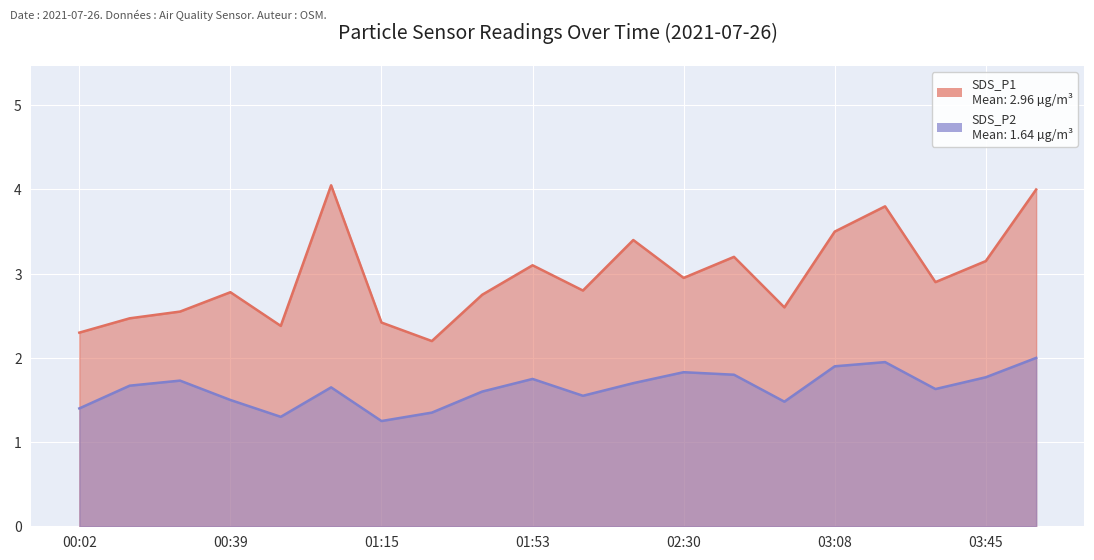

Where is the first local minimum for SDS_P1?

00:51